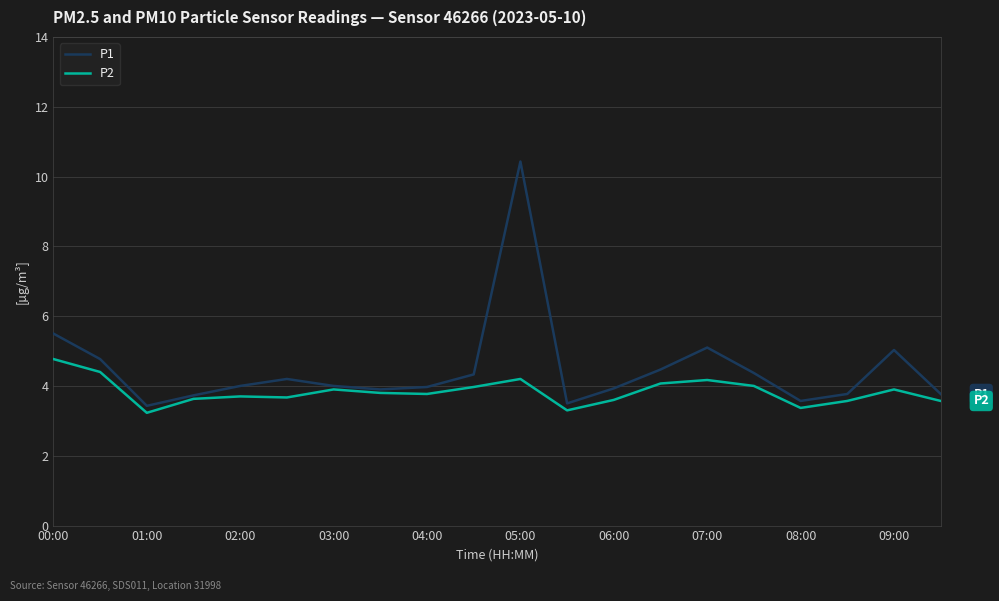

Rank the series by their maximum value, from lowest to highest.

P2, P1